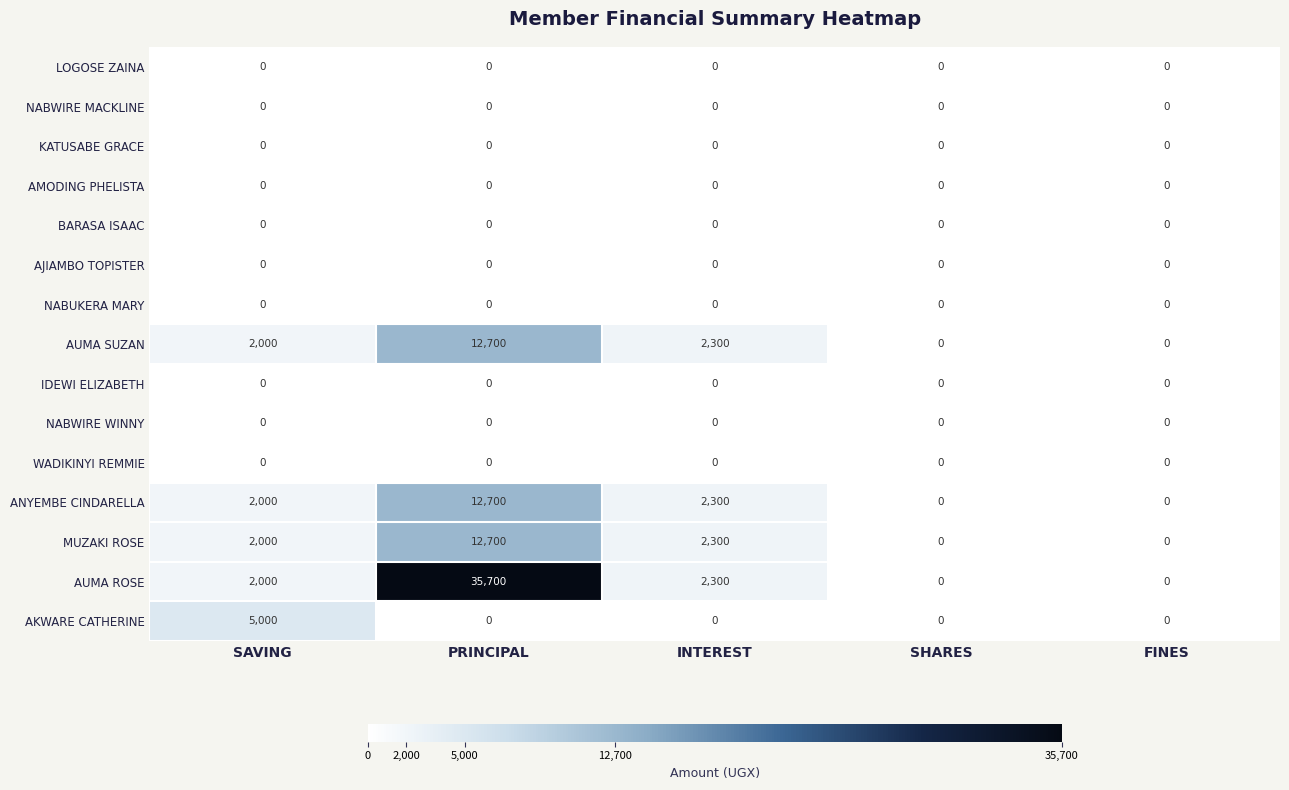

Which series has the largest total across all categories?

AUMA ROSE